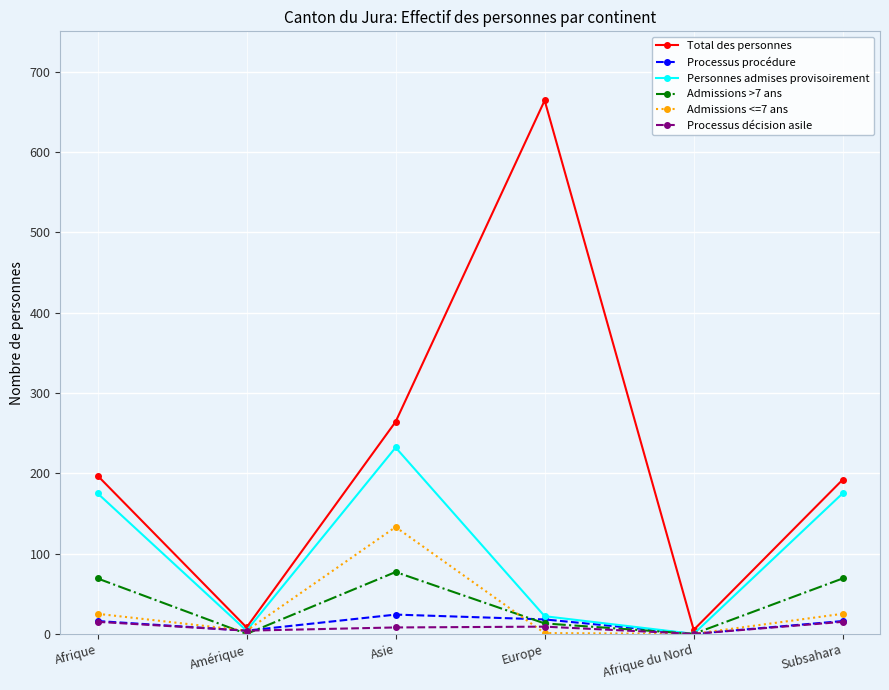

What is the difference between the maximum and minimum values in the Admissions >7 ans series?

77